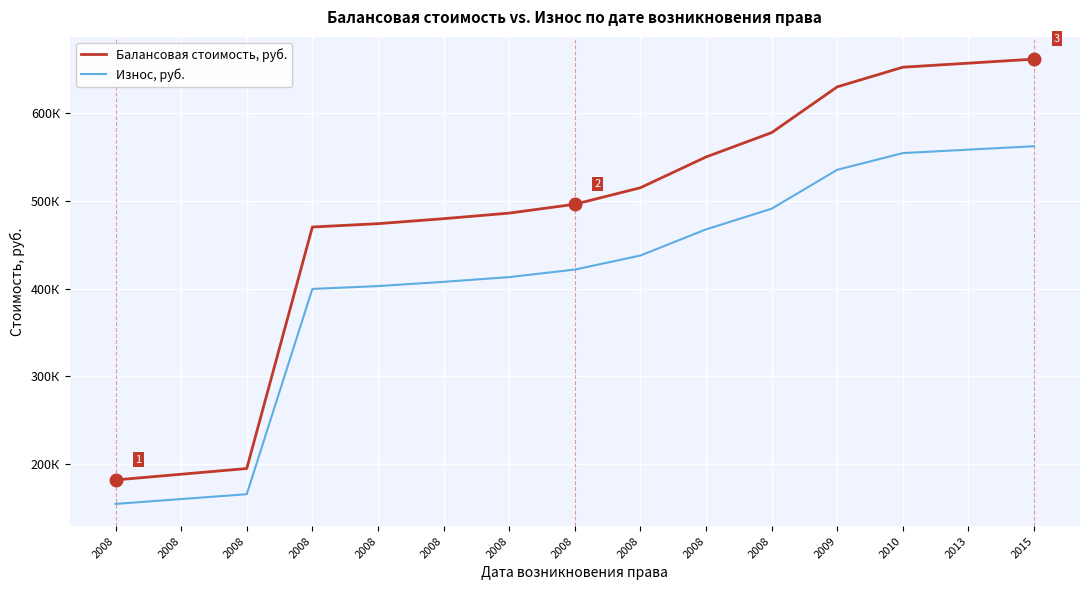

Reading left to right, list all the values displayed in this chart.

Балансовая стоимость, руб.: 182000.0	188500.0	195000.0	470071.7	473875.0	479564.3	485909.3	496000.7	514815.7	549852.9	577560.9	629704.9	652094.9	656694.9	661294.9
Износ, руб.: 154700.0	160225.0	165750.0	399561.0	402793.7	407629.7	413022.9	421600.6	437593.4	467375.0	490926.8	535249.2	554280.7	558190.7	562100.7